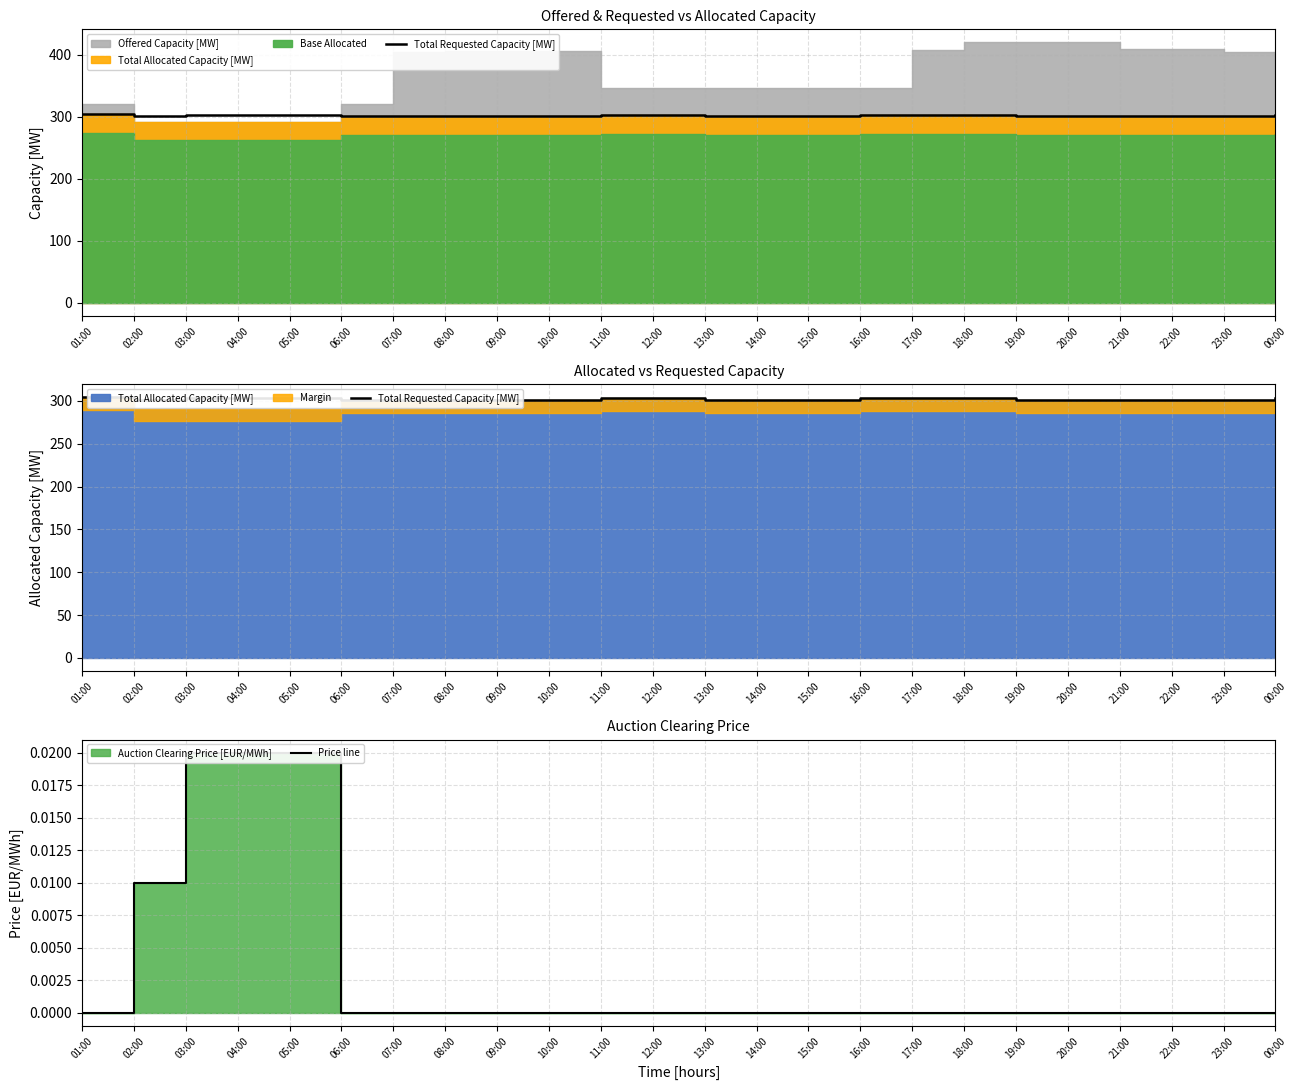

True or false: Price line and Total Requested Capacity [MW] intersect in this chart.

False